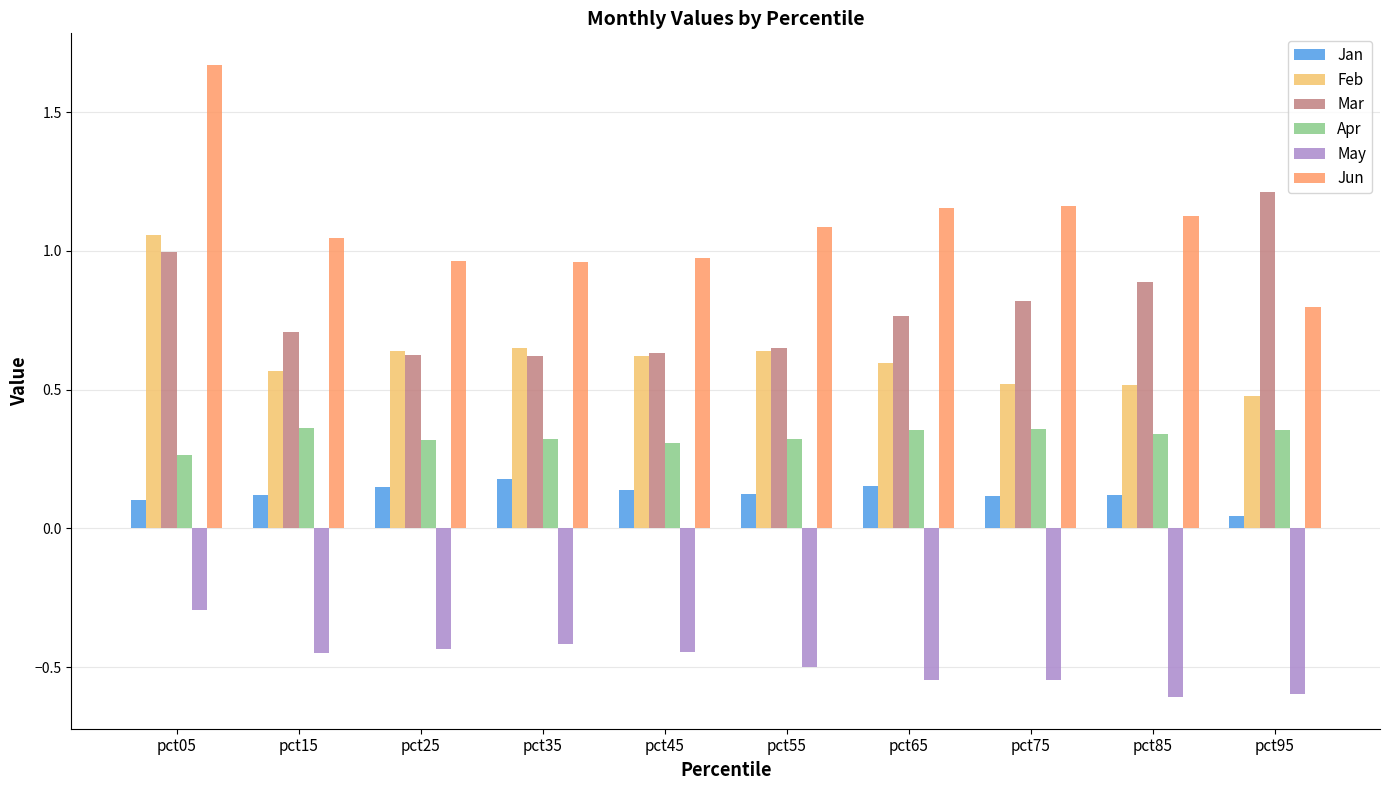

What is the total value across all series at pct75?

2.4